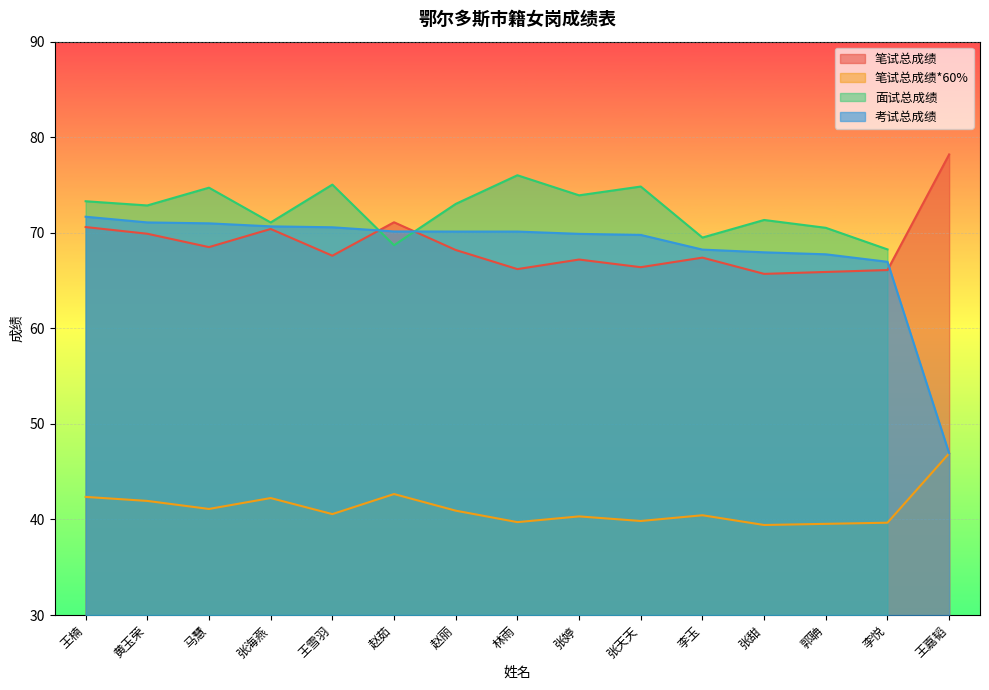

Where does the 笔试总成绩 series first go above 67?

王楠